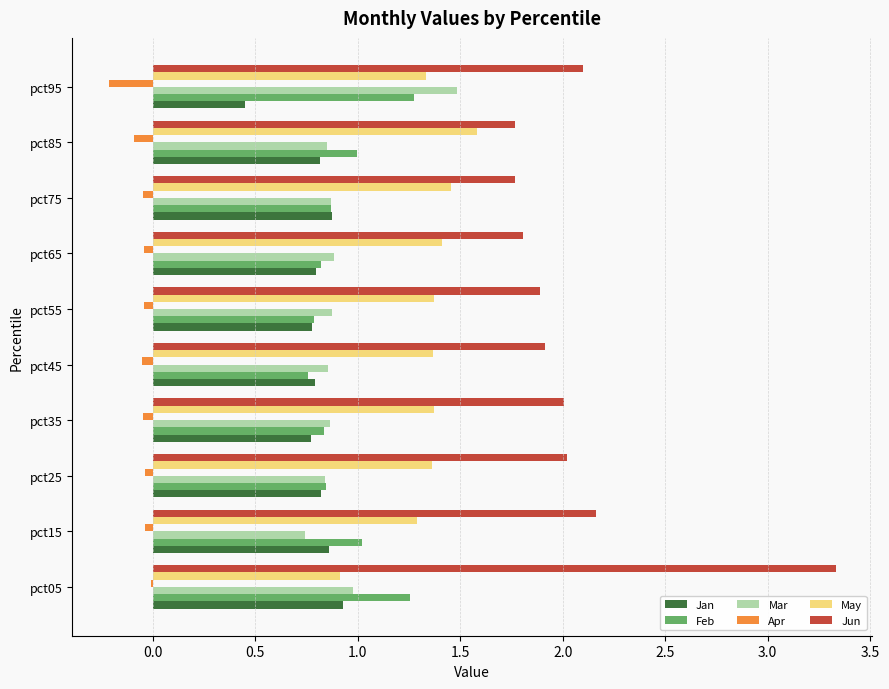

Count the Jan values in the range 0 to 1.

10